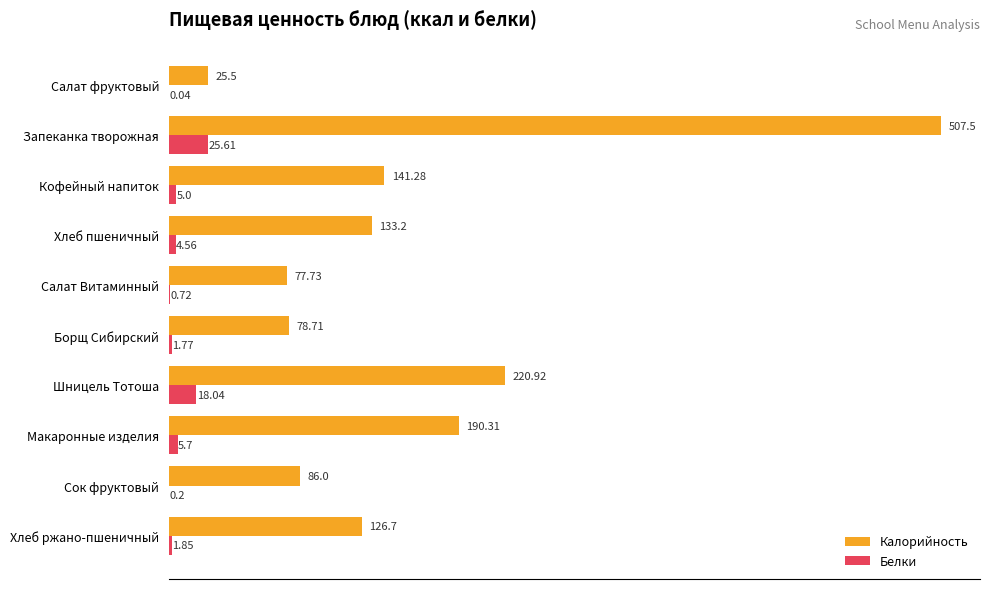

What is the total value across all series at Сок фруктовый?

86.2